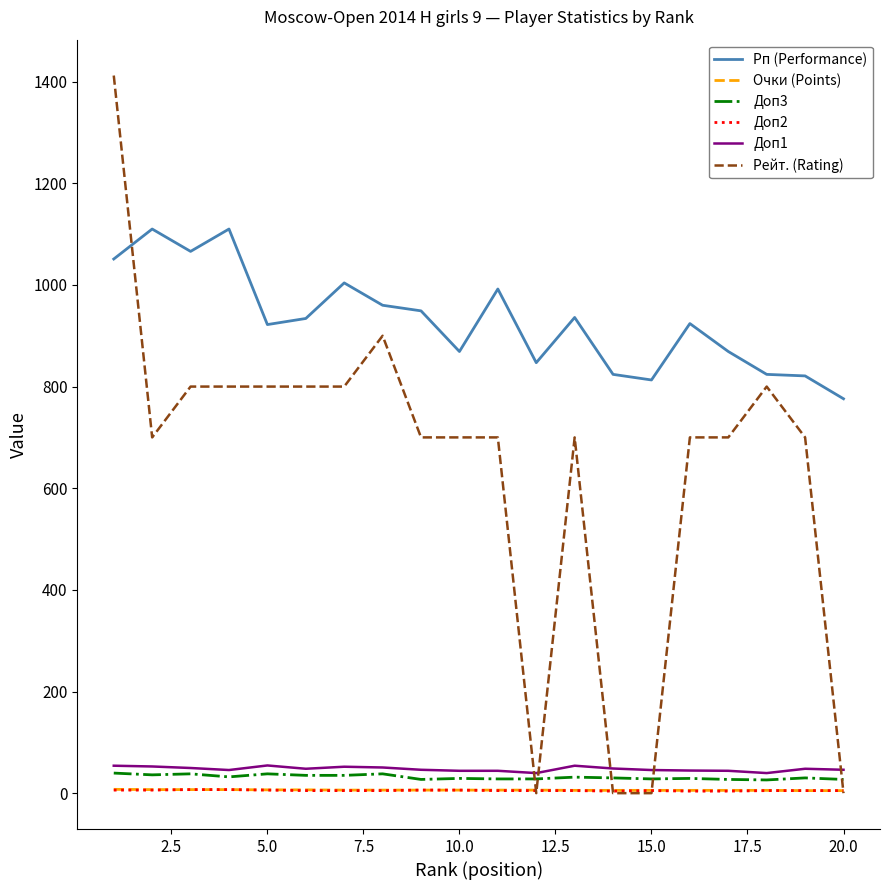

Which series has the widest spread of values?

Рейт. (Rating)